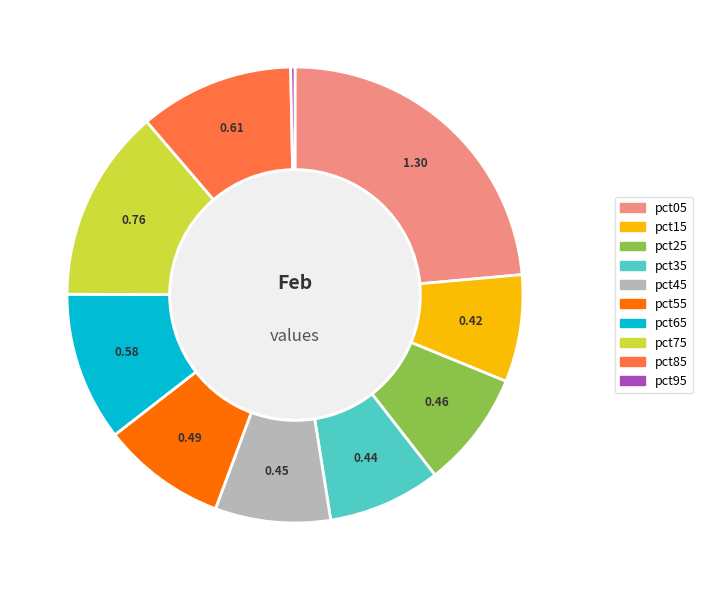

Is pct05 the majority of the pie?

No